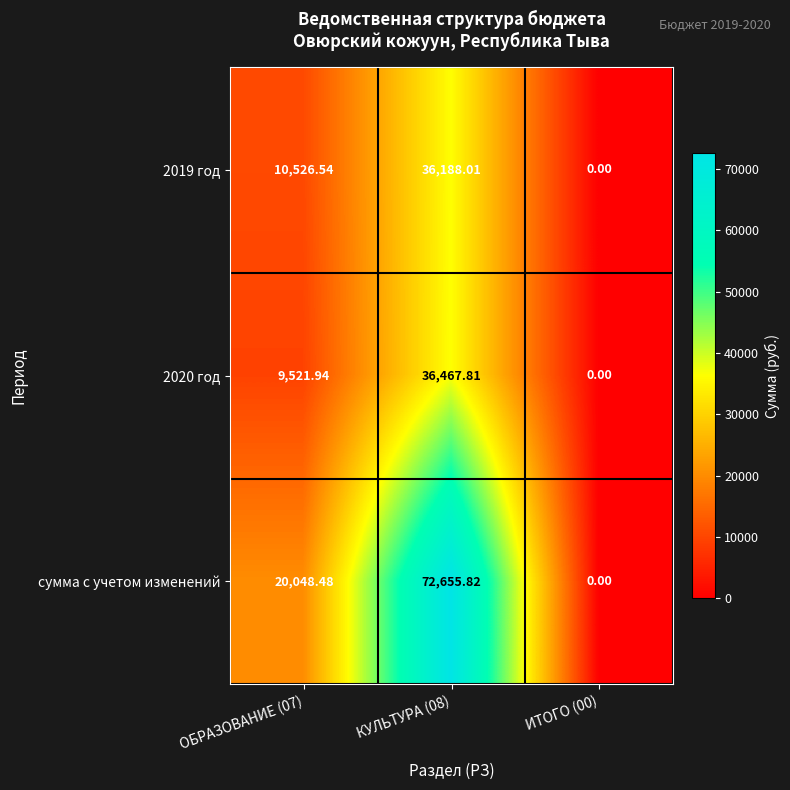

Which series has the largest range (max minus min)?

сумма с учетом изменений